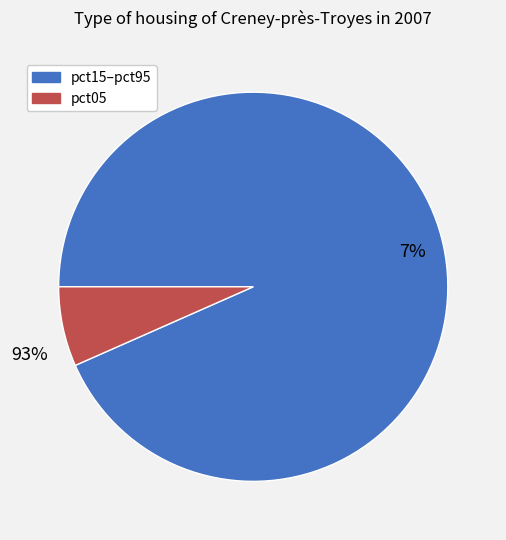

The pct05 slice represents 7% of the pie. True or false?

True